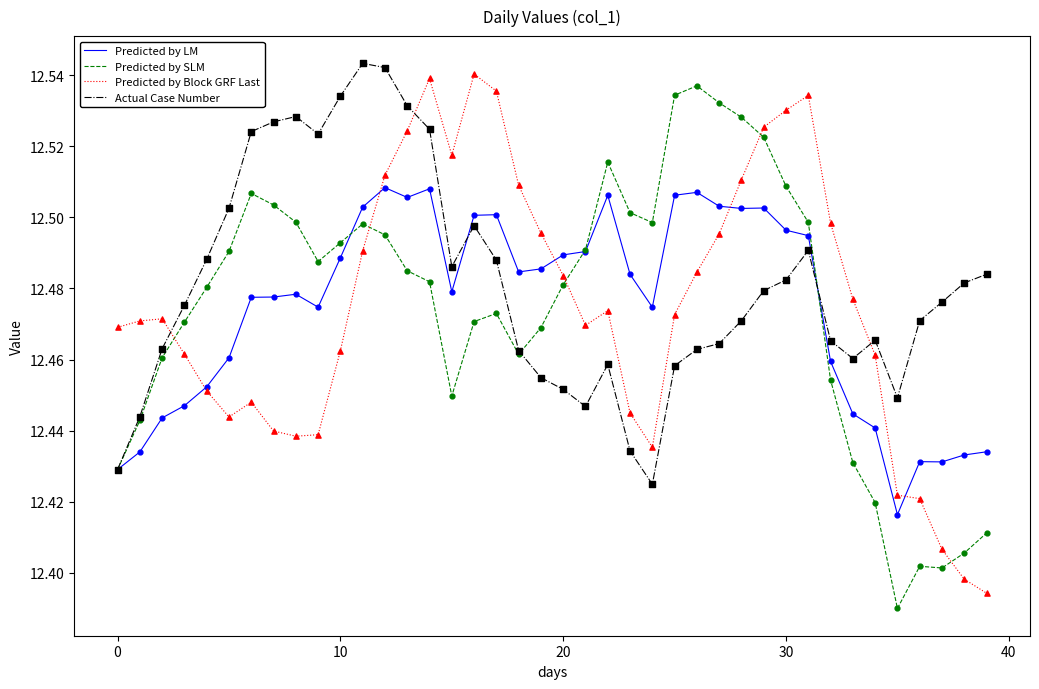

True or false: Predicted by Block GRF Last and Predicted by SLM intersect in this chart.

True